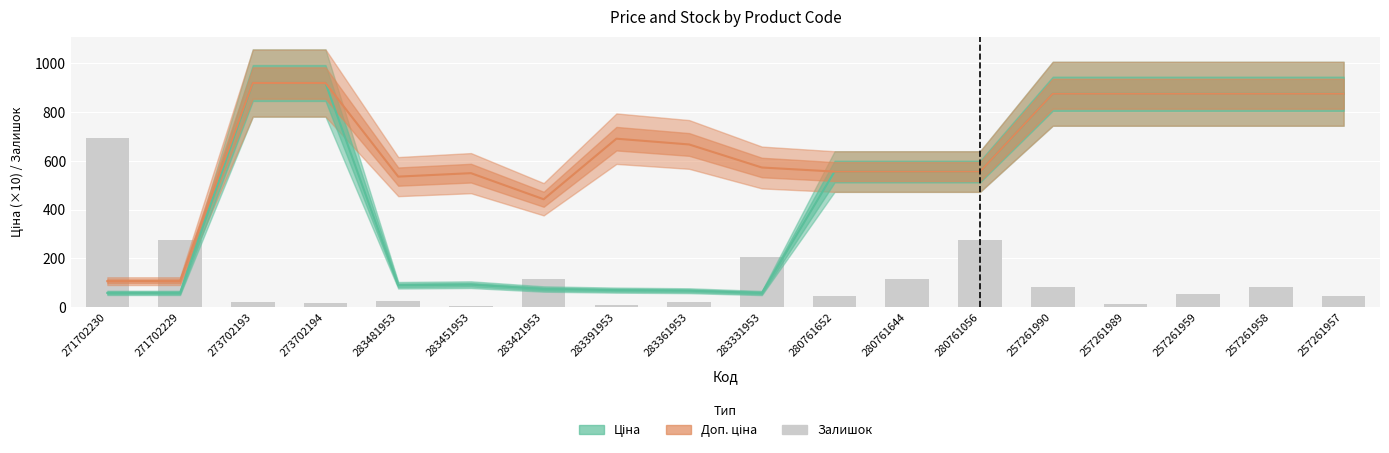

List the labels in order of Доп. ціна value, largest first.

273702193, 273702194, 257261990, 257261989, 257261959, 257261958, 257261957, 283391953, 283361953, 283331953, 280761652, 280761644, 280761056, 283451953, 283481953, 283421953, 271702230, 271702229